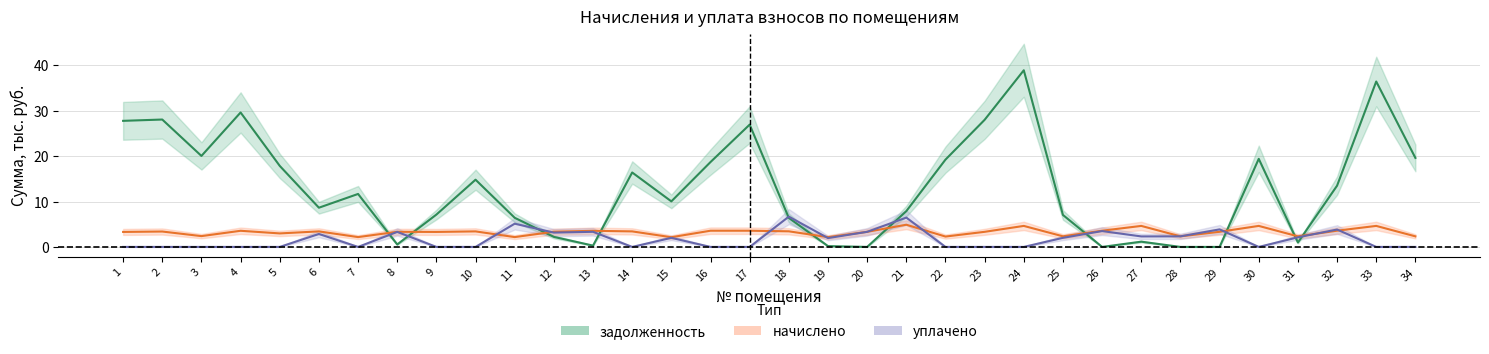

Which series has the widest spread of values?

задолженность